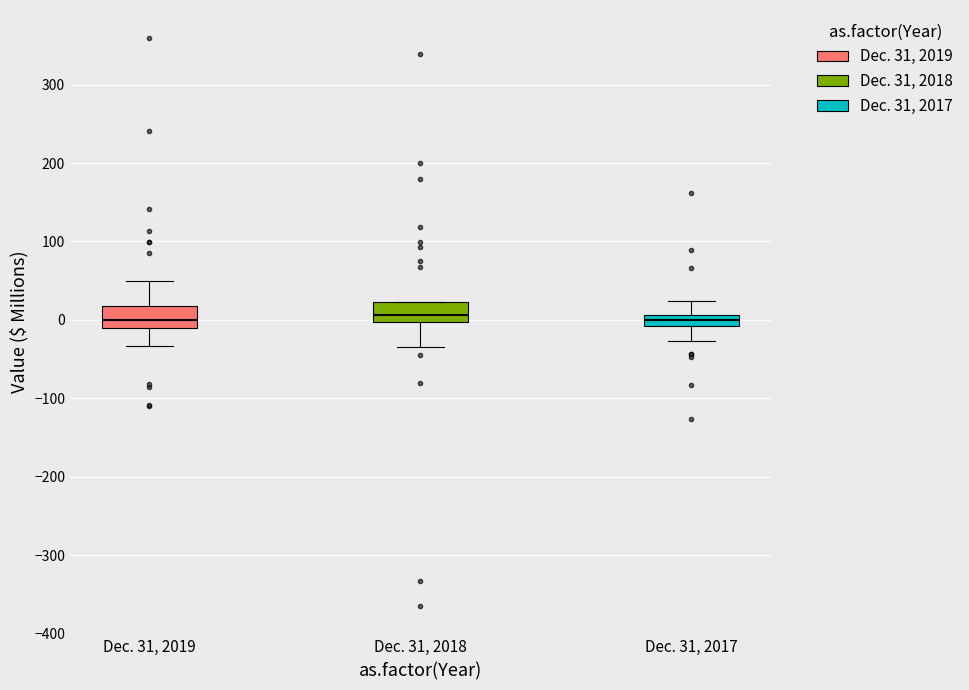

Where is the lower edge of the box for Dec. 31, 2018 on the y-axis? The values are not printed on the chart, so give them approximately, as read against the axis.

0